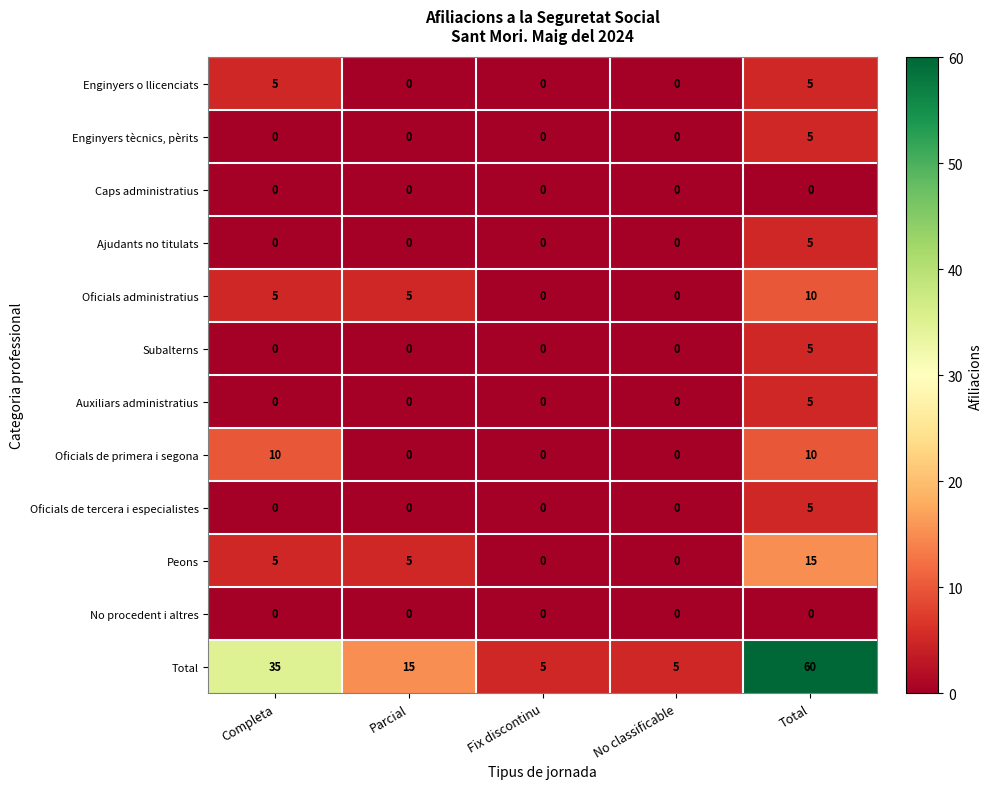

Which series has the largest range (max minus min)?

Total